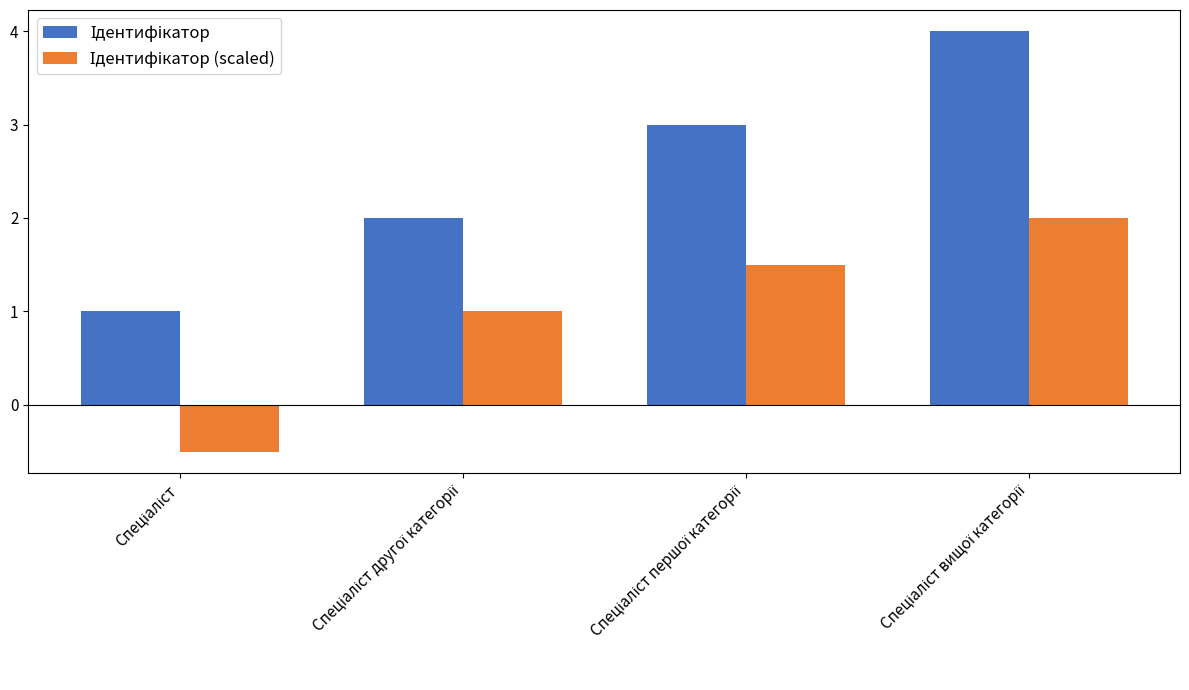

What is the smallest value displayed?

-0.5